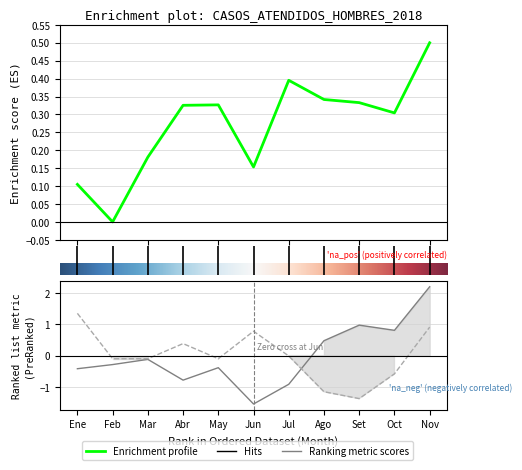

What position from the left is Ago?

8